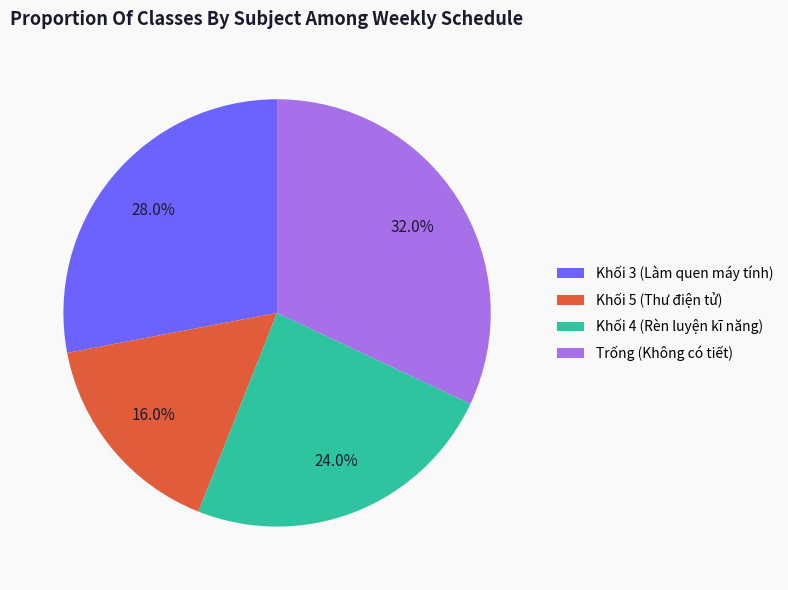

What percentage do Khối 4 (Rèn luyện kĩ năng) and Trống (Không có tiết) together represent?

56.0%